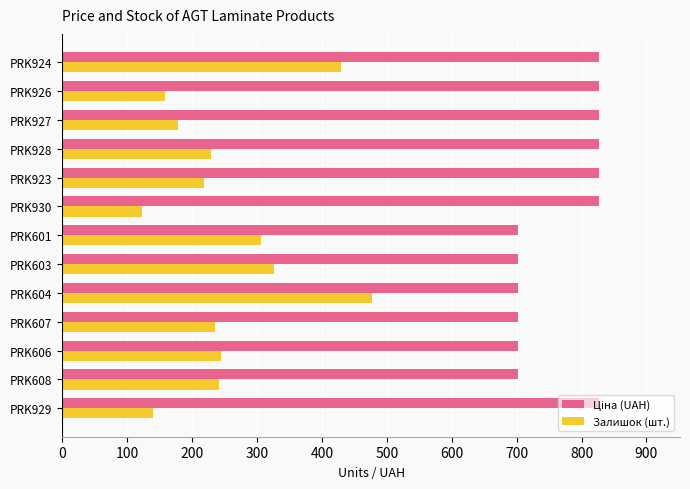

What is the difference between the highest and lowest values at PRK928?

598.6